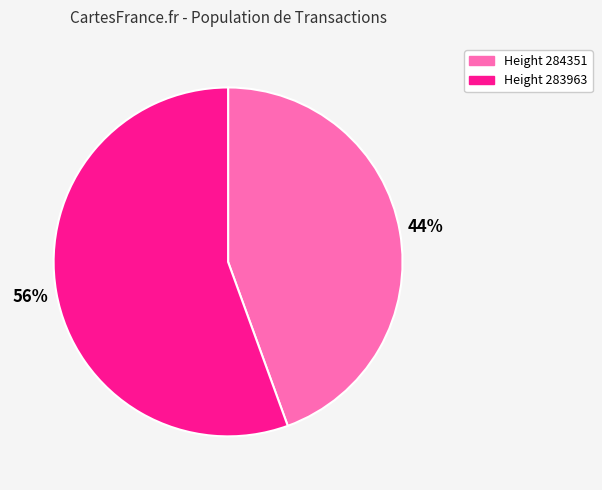

How many slices are in this pie chart?

2